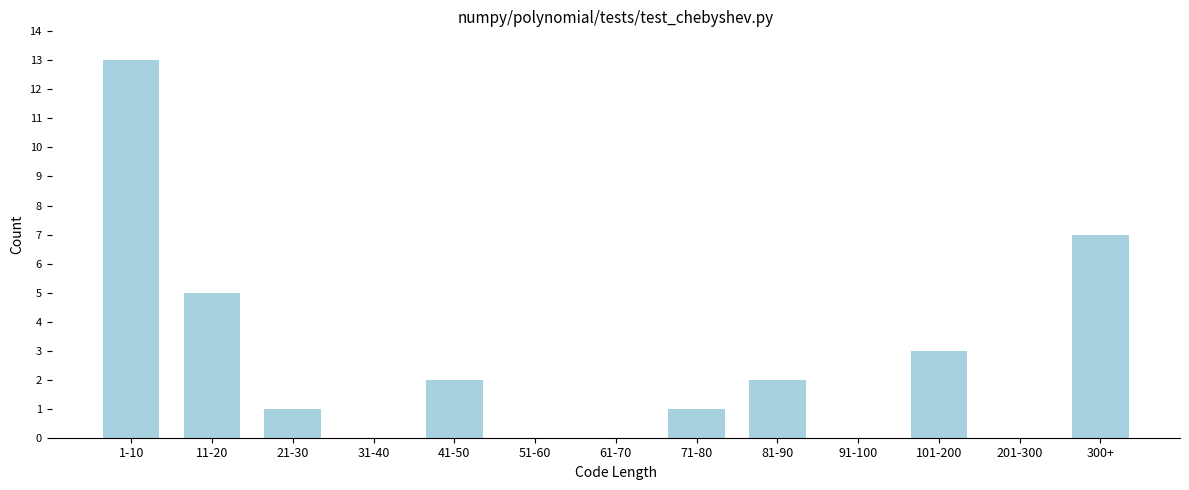

Reading left to right, list all the values displayed in this chart.

1-10=13	11-20=5	21-30=1	31-40=0	41-50=2	51-60=0	61-70=0	71-80=1	81-90=2	91-100=0	101-200=3	201-300=0	300+=7